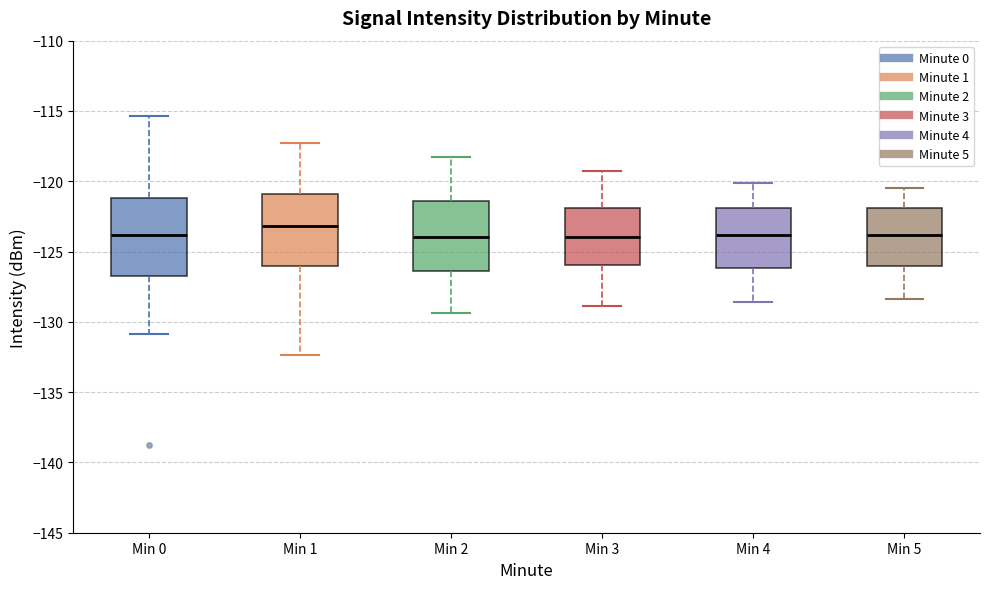

Reading left to right, read every box against the y-axis: the position of its median line, the range the box covers, and the ends of its whiskers. The values are not printed on the chart, so give them approximately, as read against the axis.

Min 0: median -124.0, box -126.5 to -121.0, whiskers -131.0 to -115.5
Min 1: median -123.0, box -126.0 to -121.0, whiskers -132.5 to -117.5
Min 2: median -124.0, box -126.5 to -121.5, whiskers -129.5 to -118.5
Min 3: median -124.0, box -126.0 to -122.0, whiskers -129.0 to -119.5
Min 4: median -124.0, box -126.0 to -122.0, whiskers -128.5 to -120.0
Min 5: median -124.0, box -126.0 to -122.0, whiskers -128.5 to -120.5